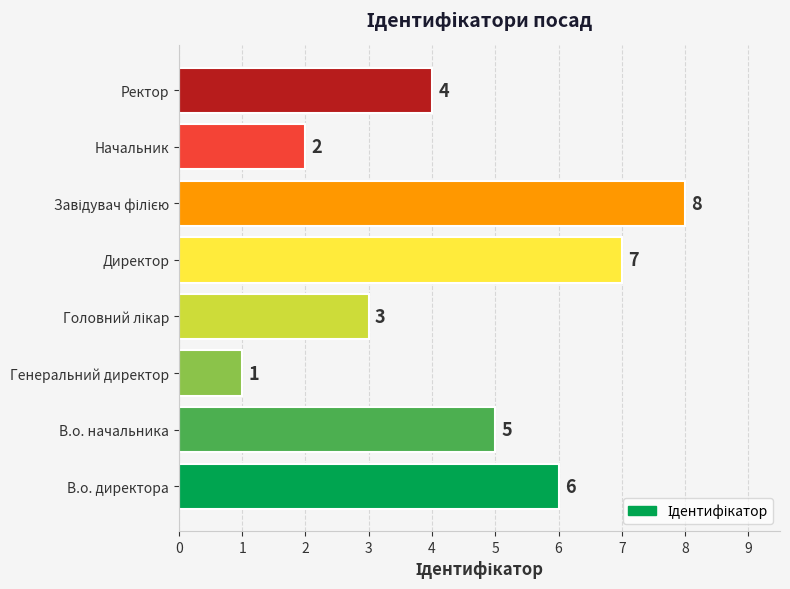

What is the greatest value displayed?

8